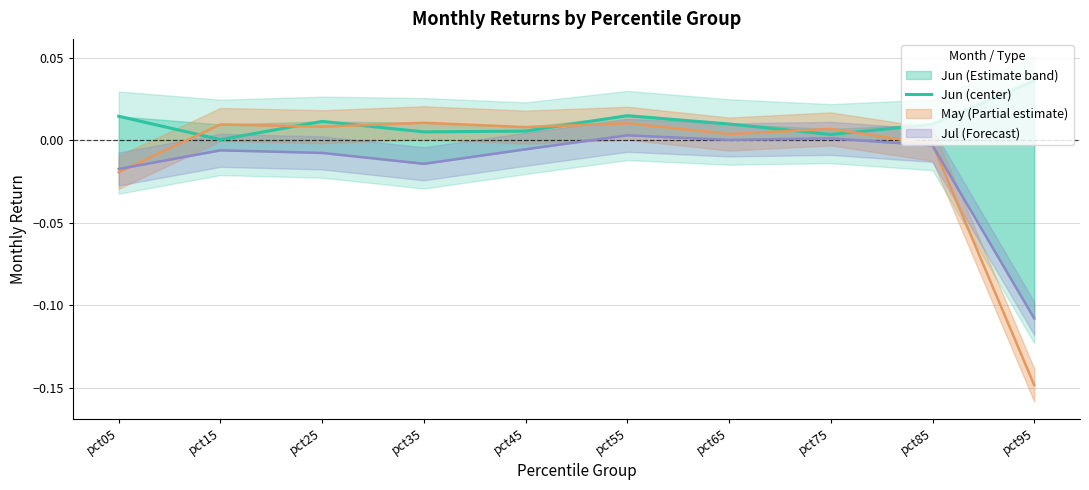

How many points are higher than both their immediate neighbors (excluding endpoints)?

2